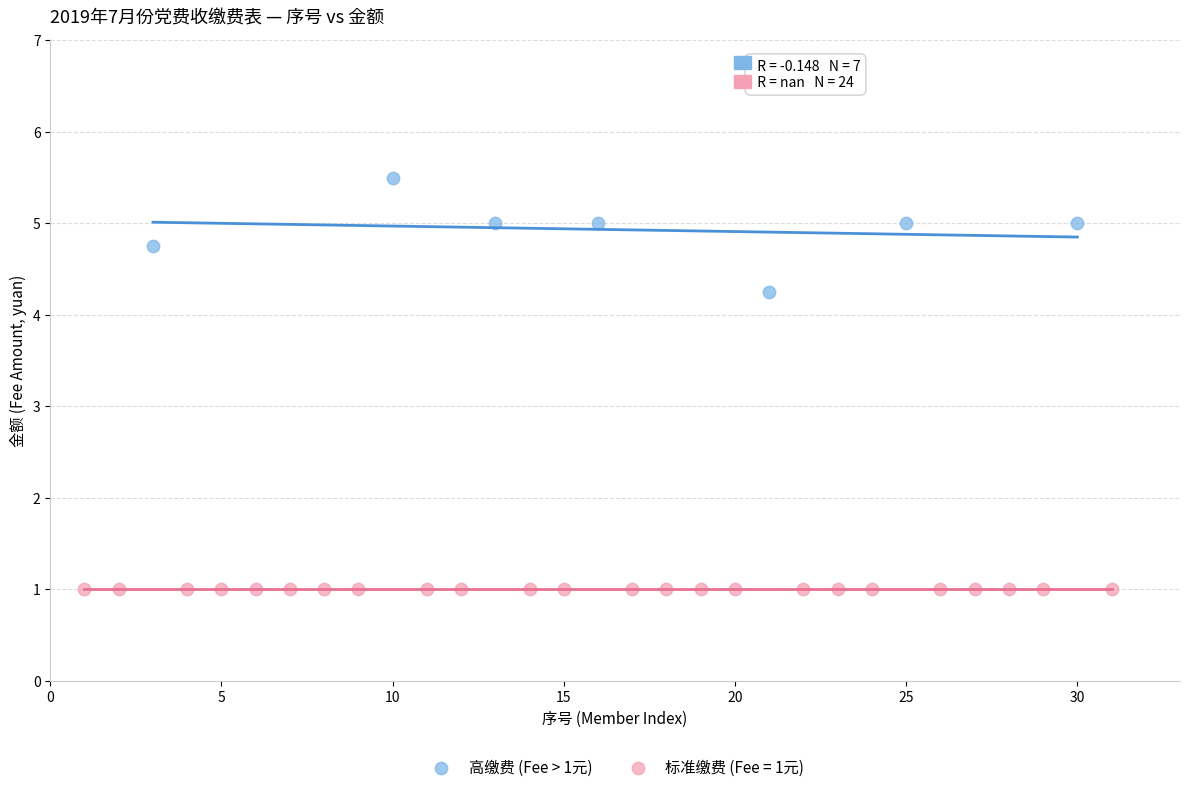

Which series contains the lowest Y value?

标准缴费 (Fee = 1元)